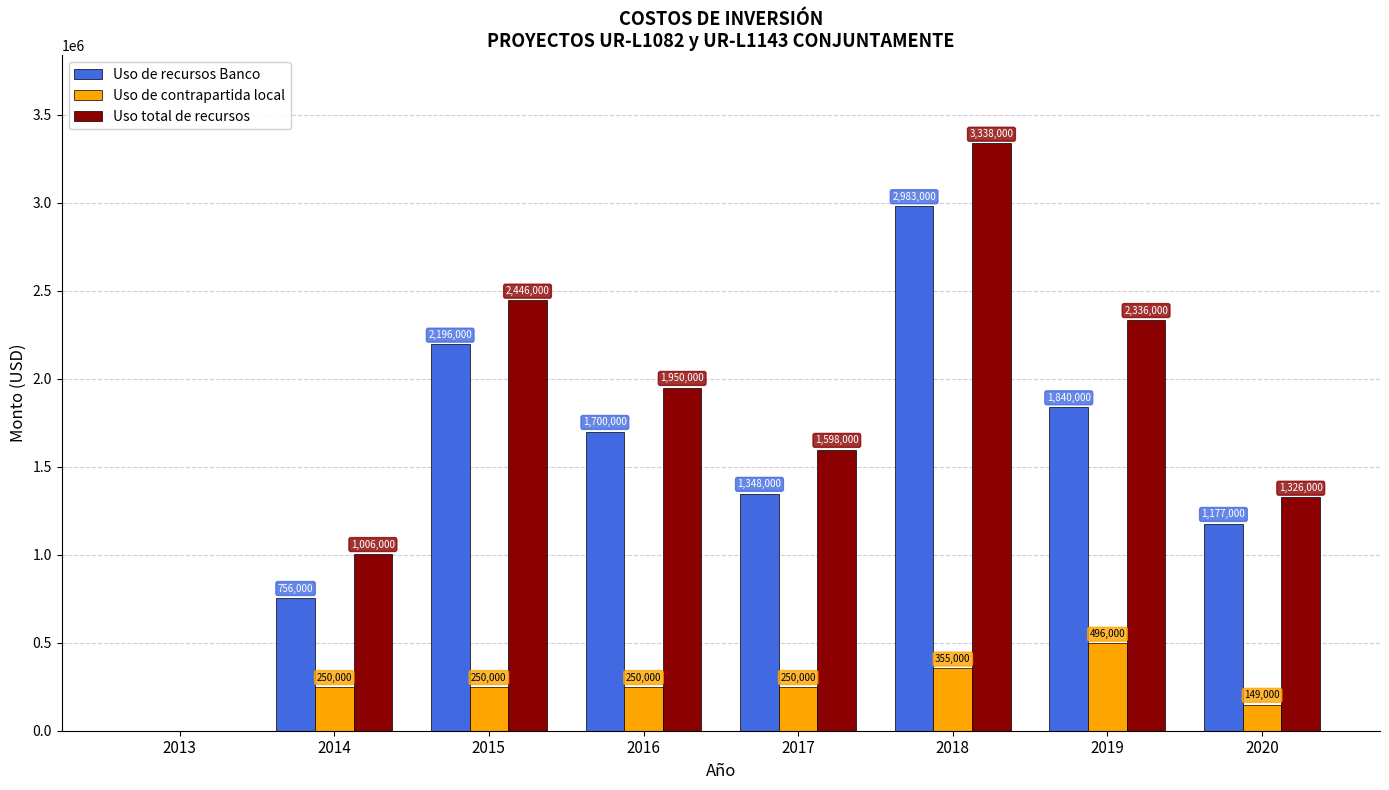

What is the highest value of the Uso total de recursos series?

3338000